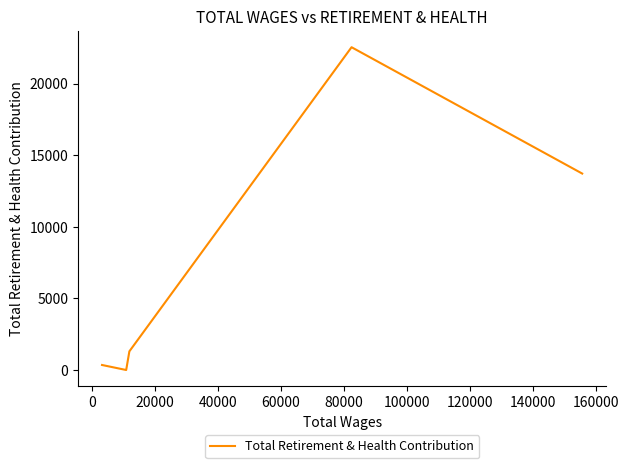

How many interior local peaks (higher than both neighbors) does the data have?

1